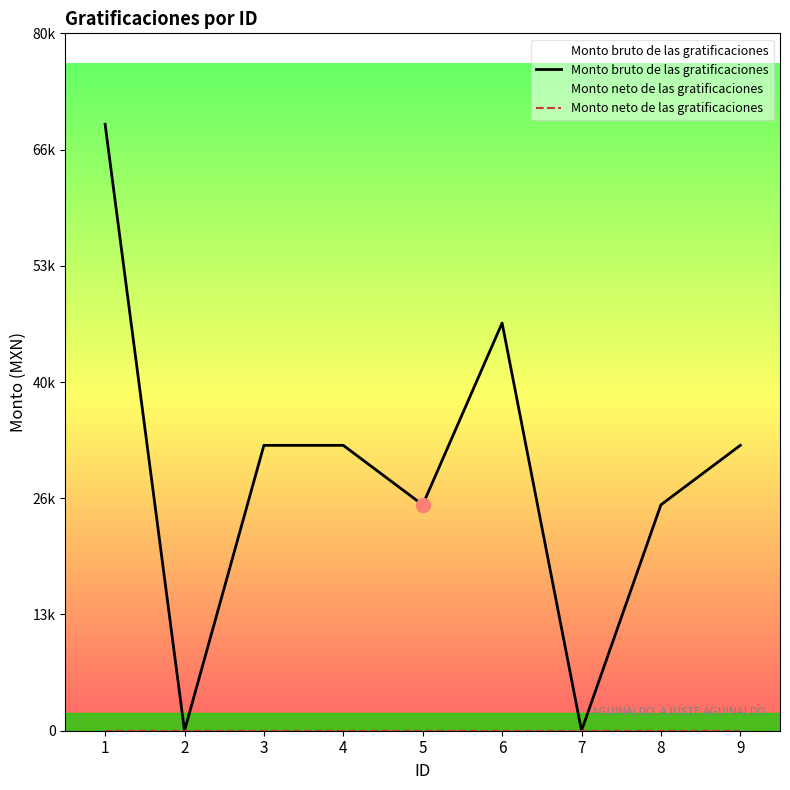

Which label corresponds to the smallest value in the chart?

2